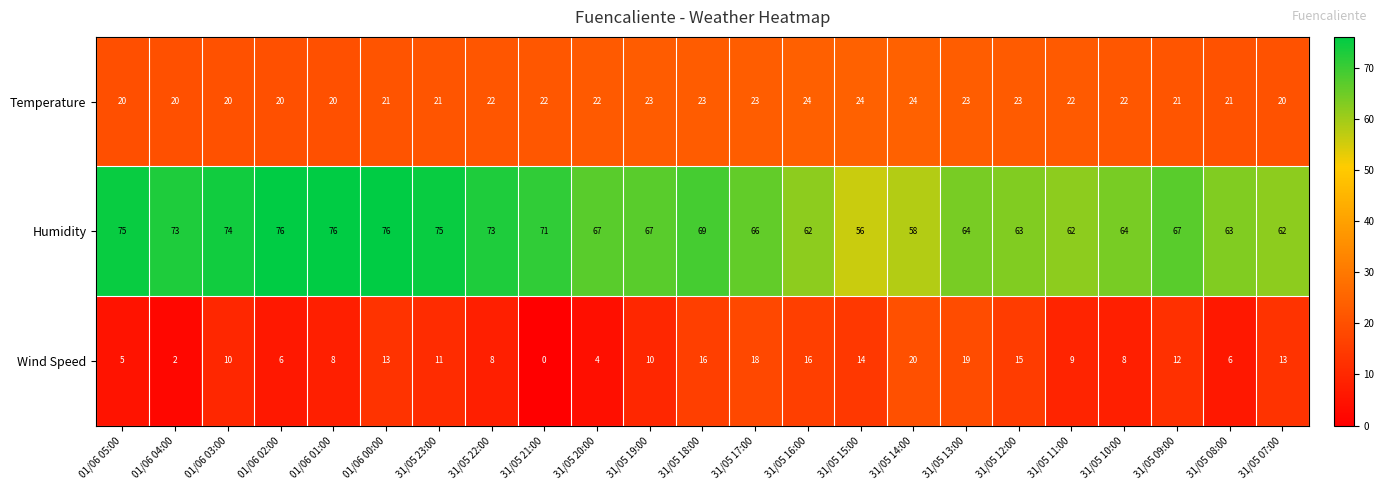

The value of Temperature at 31/05 21:00 is 11. True or false?

False